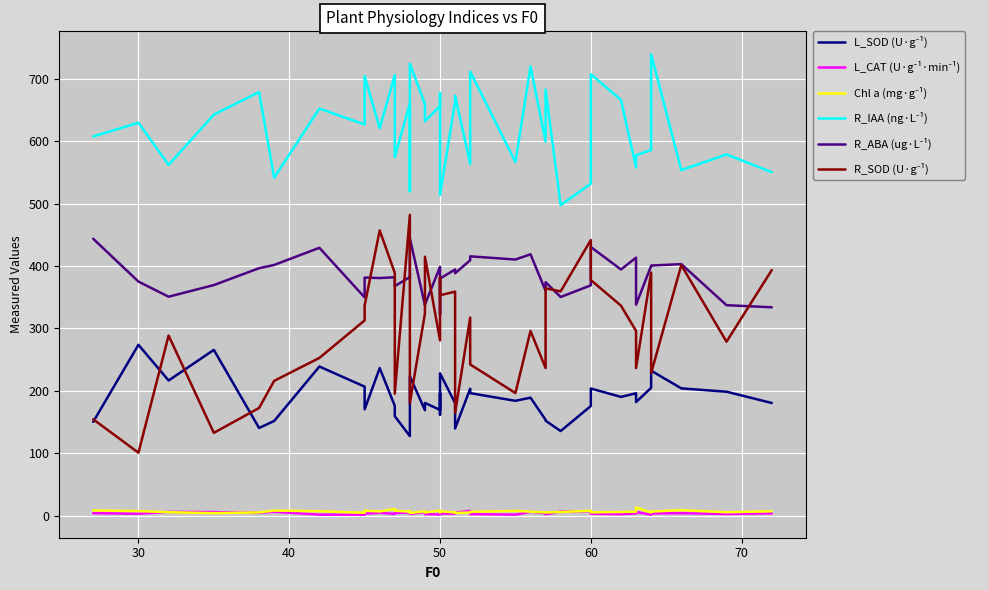

At which label does R_SOD (U·g⁻¹) reach its minimum?

30